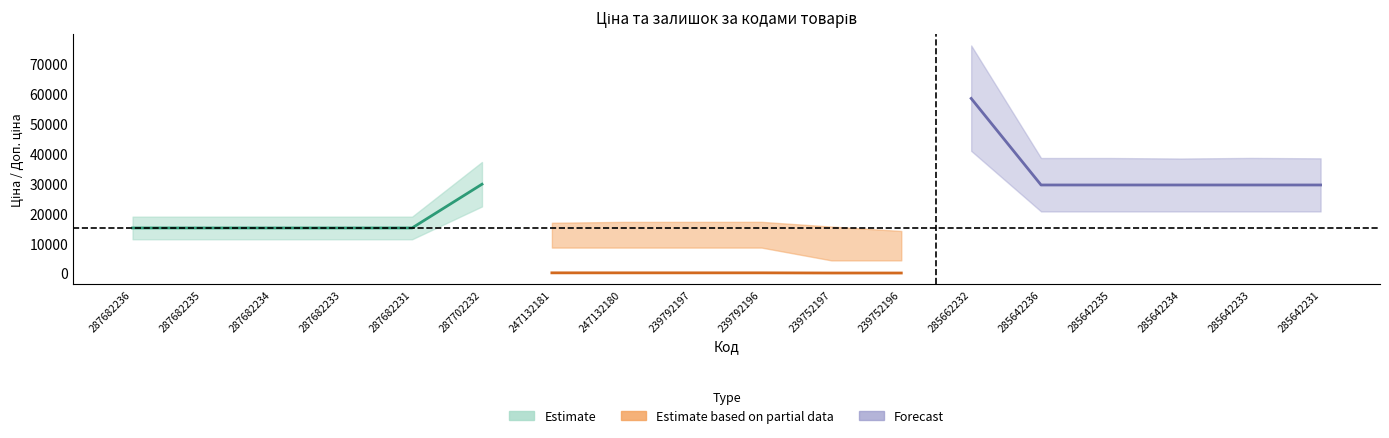

Where does the Залишок series first go above 11?

247132181